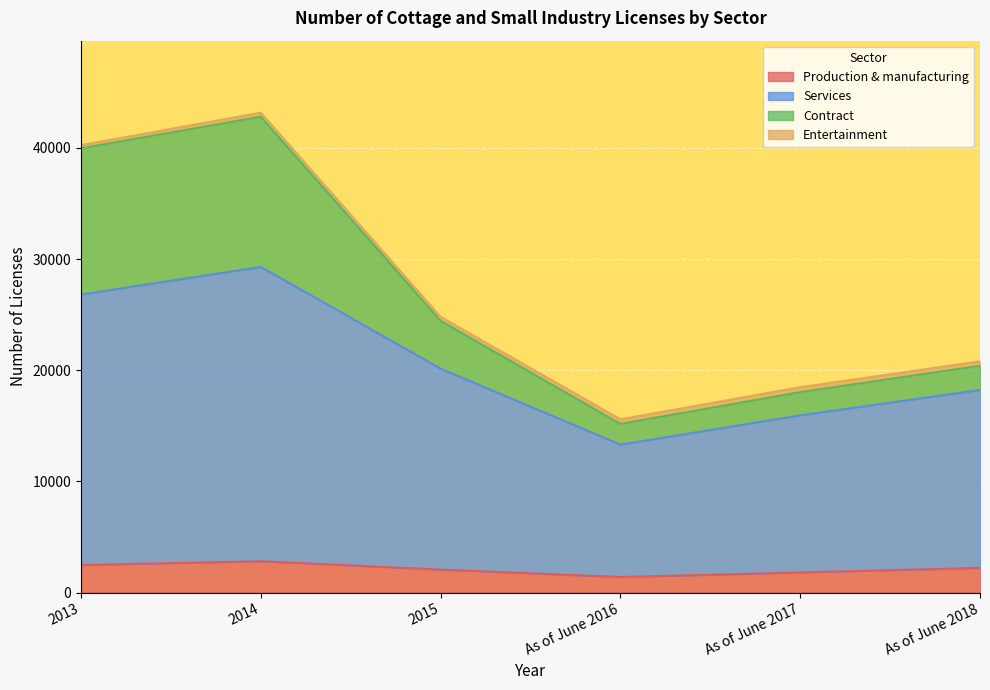

What is the maximum value for Production & manufacturing?

2823